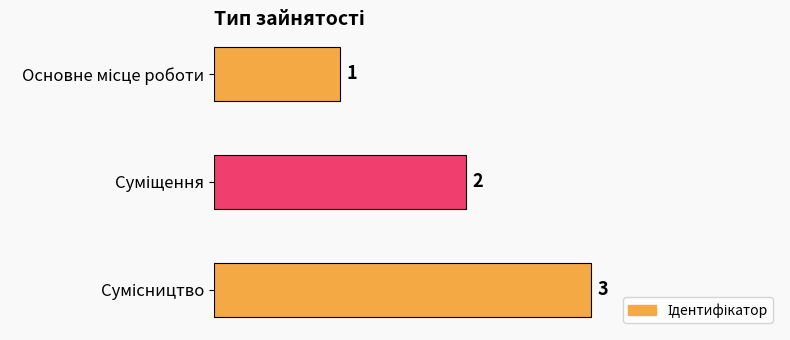

What is the greatest value displayed?

3